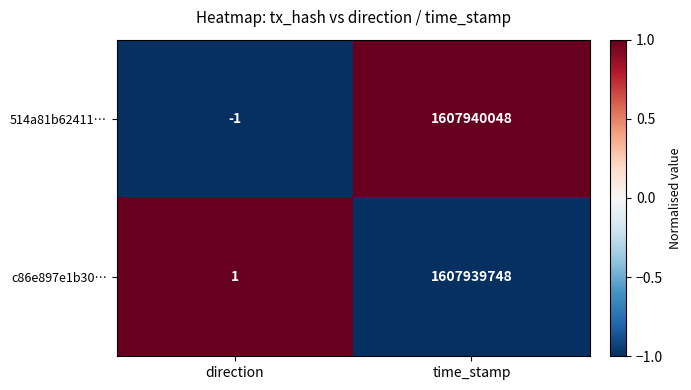

How many series are shown in this chart?

2